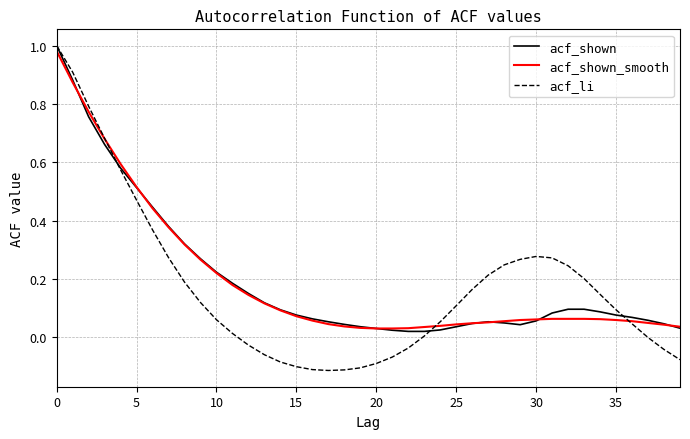

Is this an area chart (filled region under the line)?

No